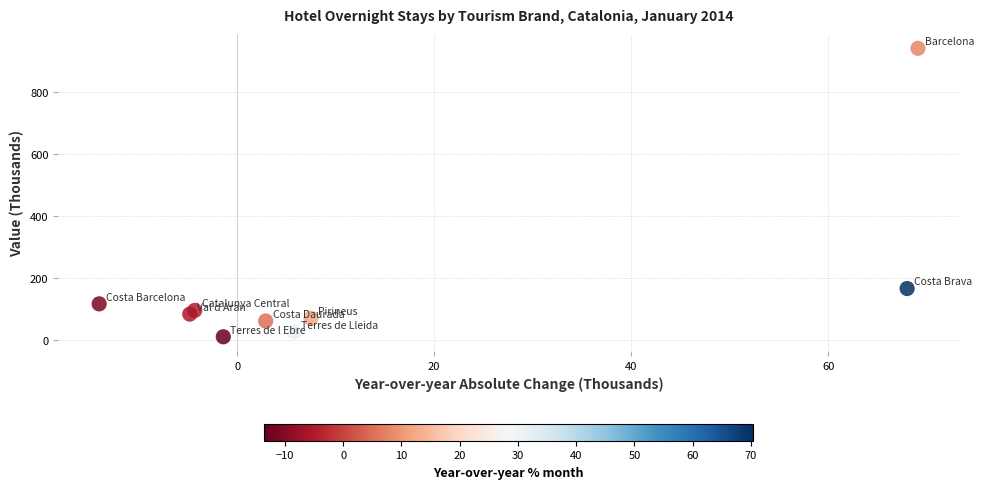

What Y value in the scatter plot is closest to 474?

164.7